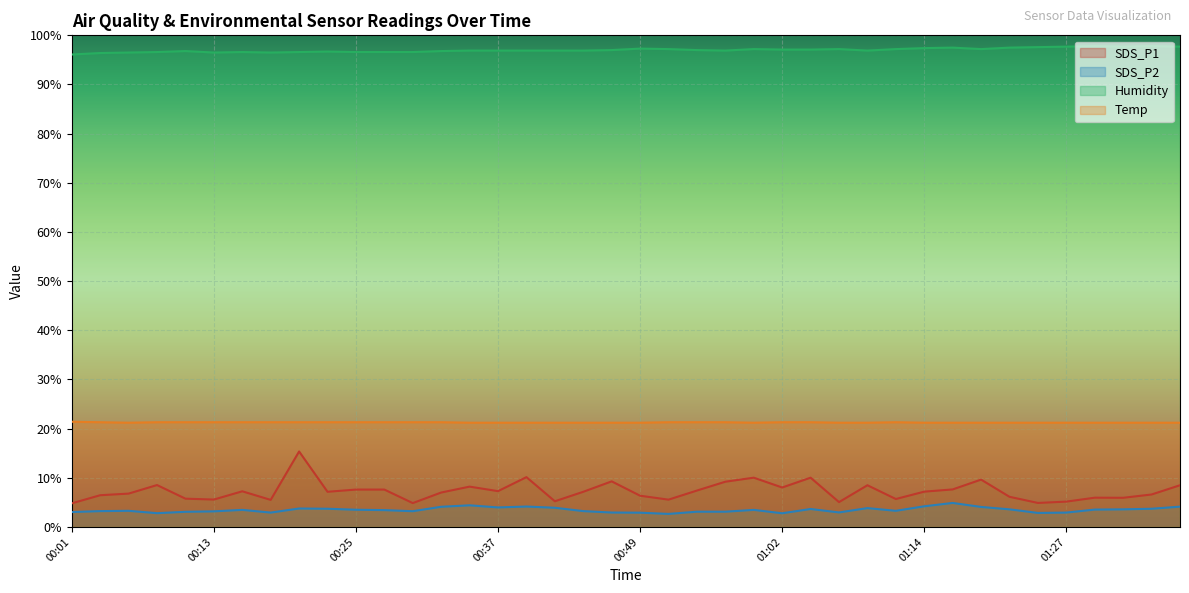

At which category does Humidity reach its first local valley?

00:13